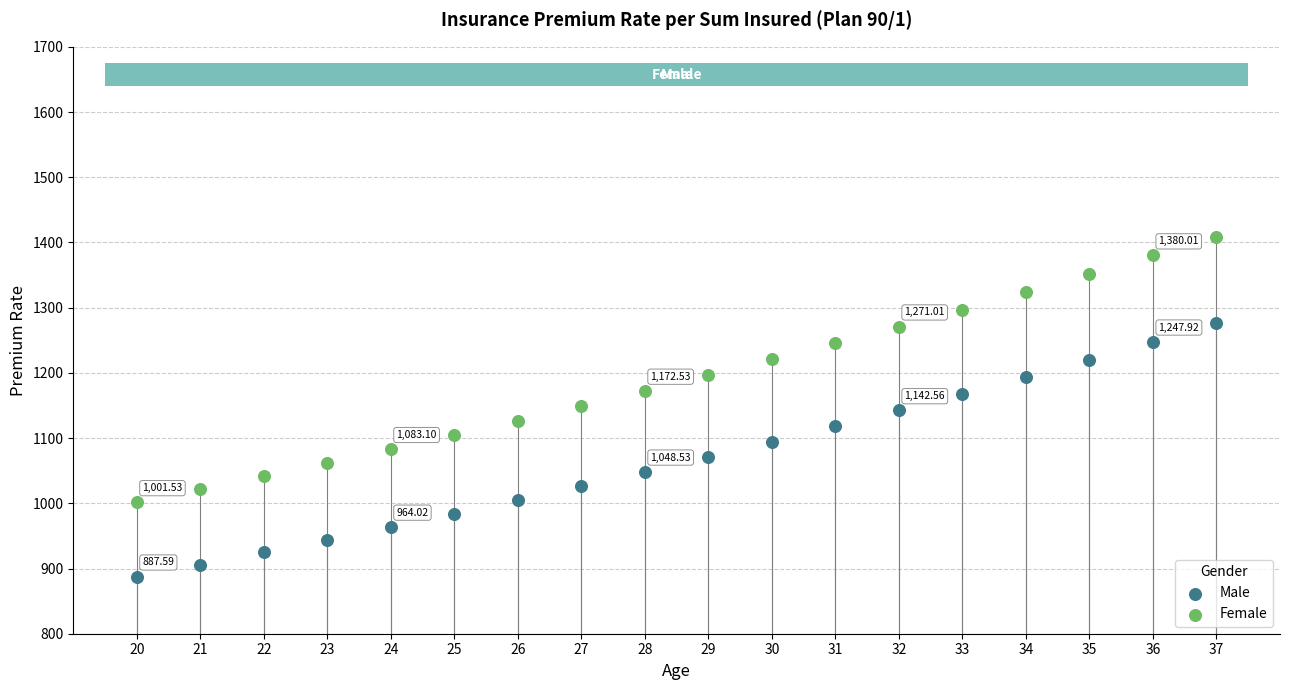

Which series has the largest Y range (max minus min)?

Female